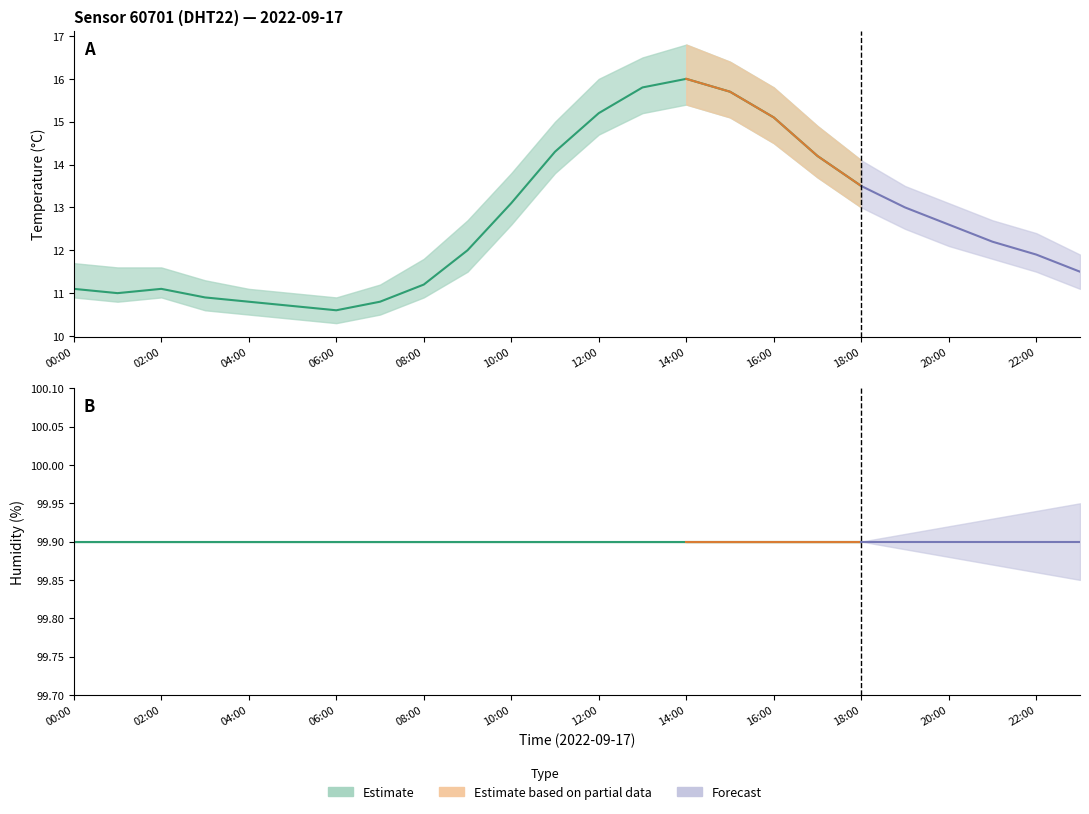

Which label corresponds to the smallest value in the chart?

06:00